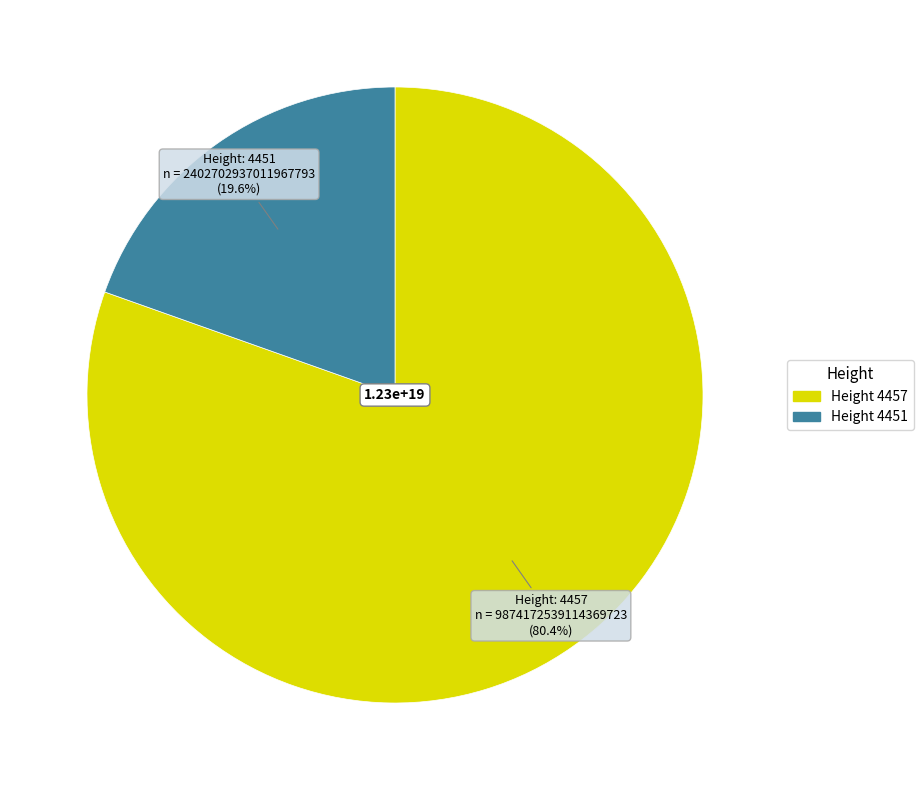

Does any single category account for the majority?

Yes